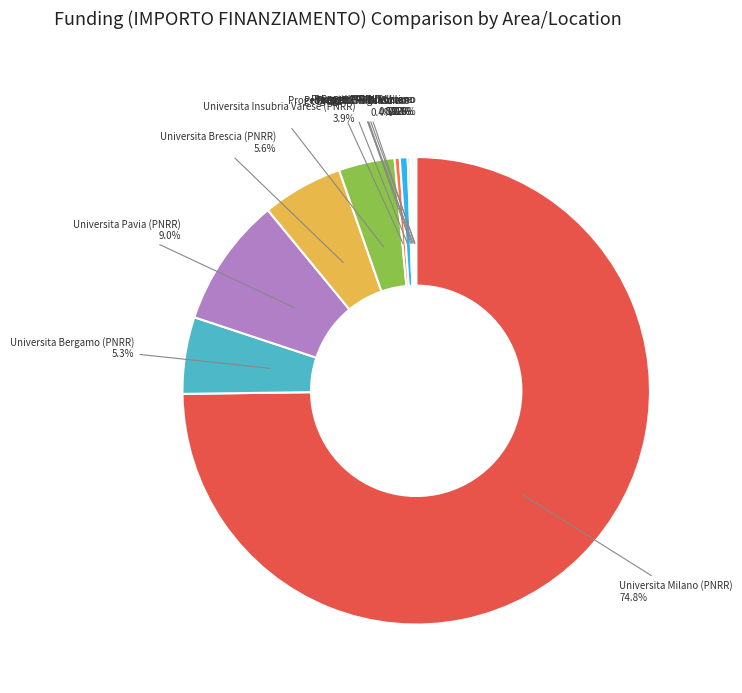

Is Progetti PRIN Brescia the majority of the pie?

No